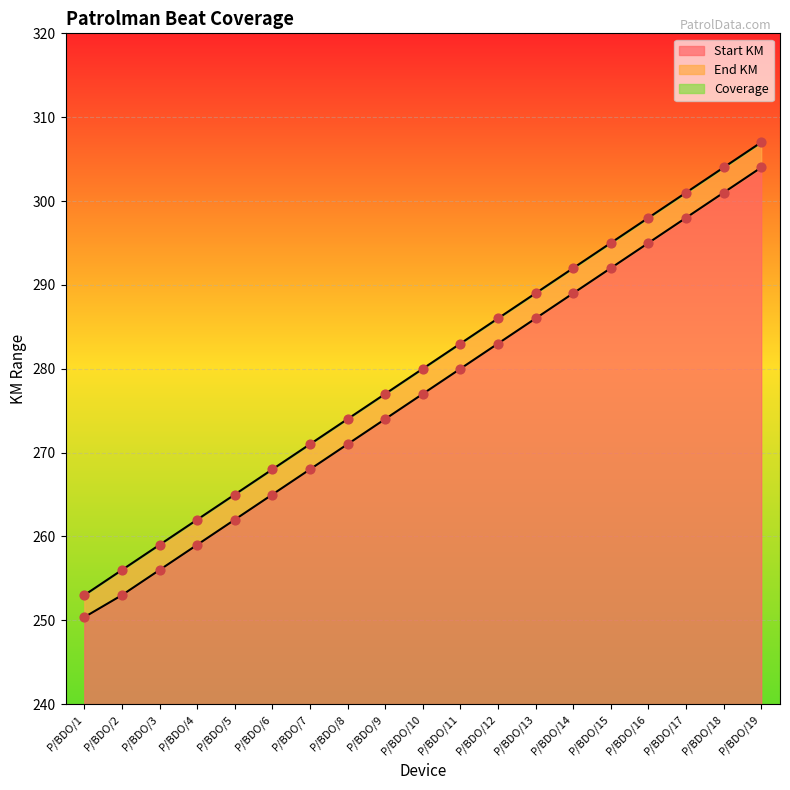

At how many categories does at least one series exceed 266?

14